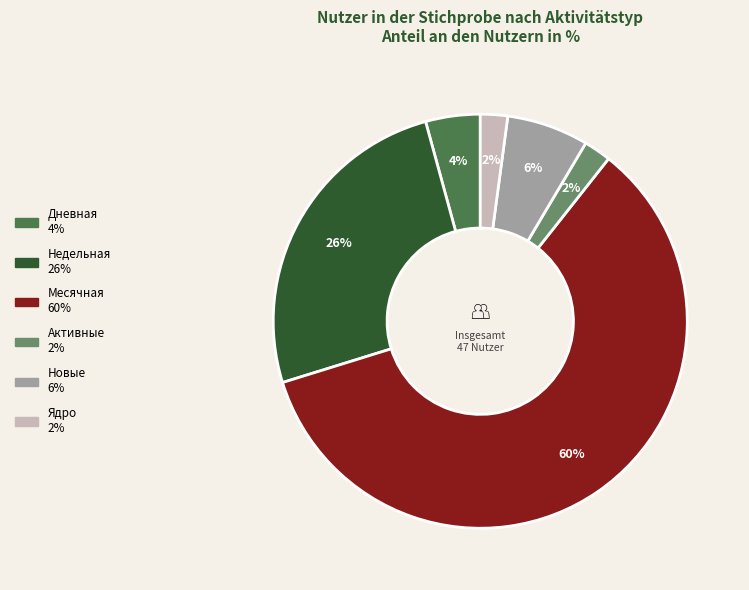

To the nearest percent, what is the average slice percentage?

17%